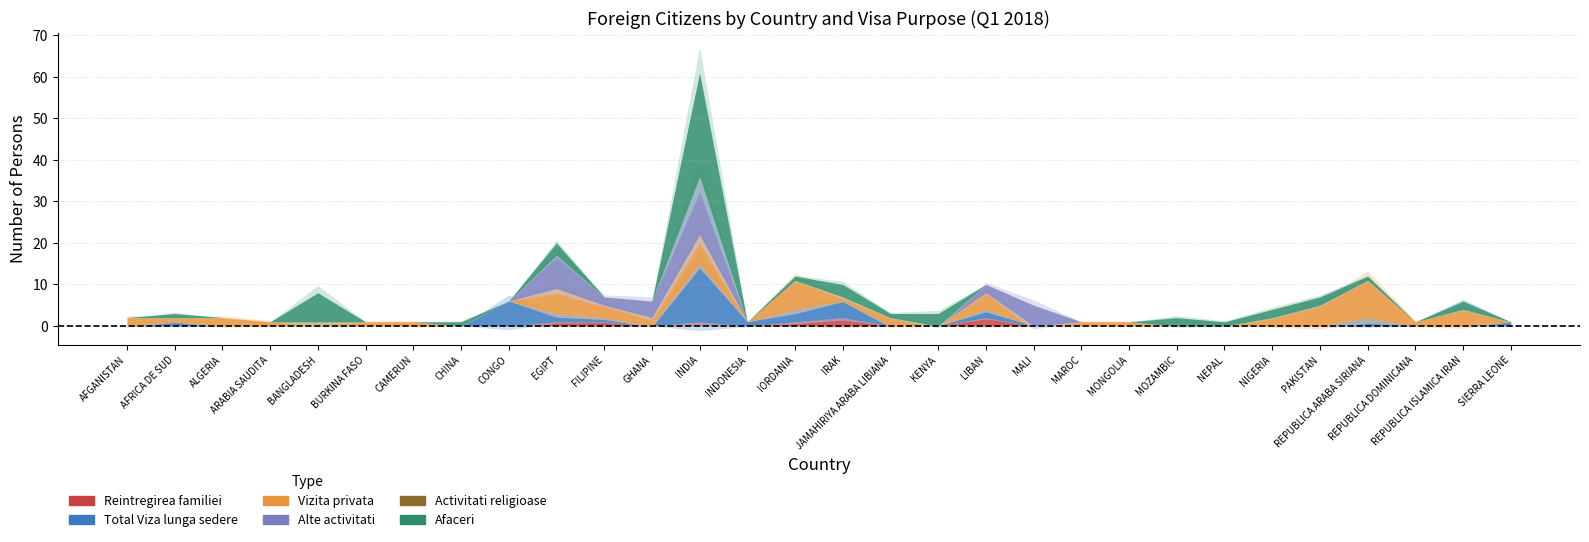

At which label does Vizita privata first exceed 1?

AFGANISTAN